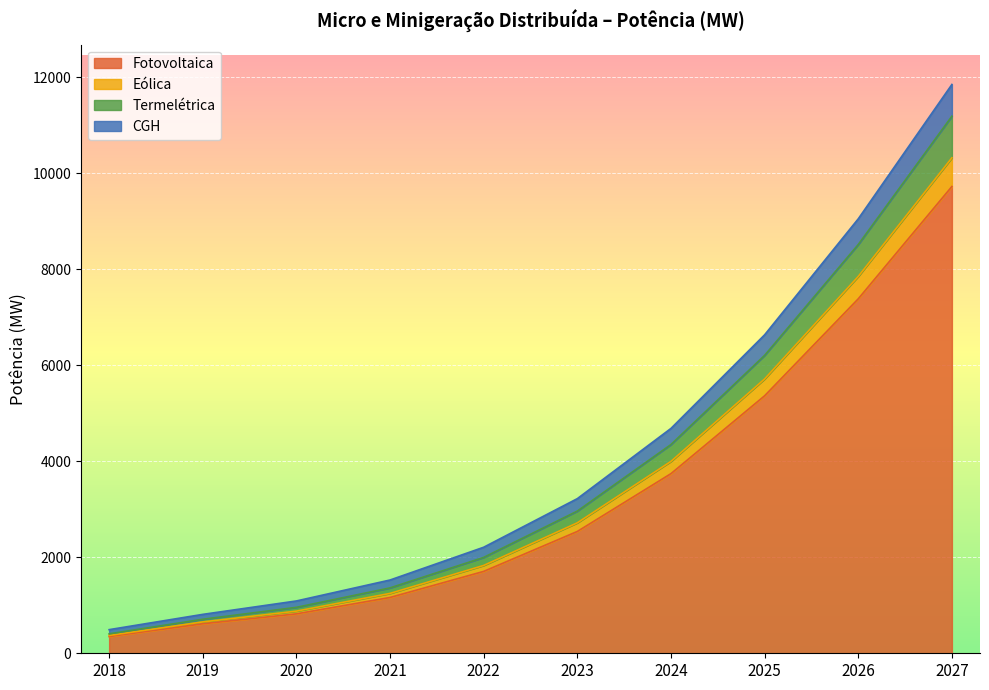

True or false: CGH and Fotovoltaica cross at least once.

False